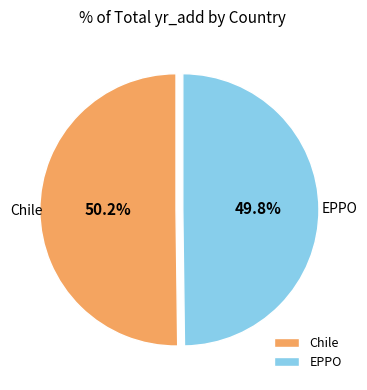

What is the ratio of the value at Chile to the value at EPPO?

1.0